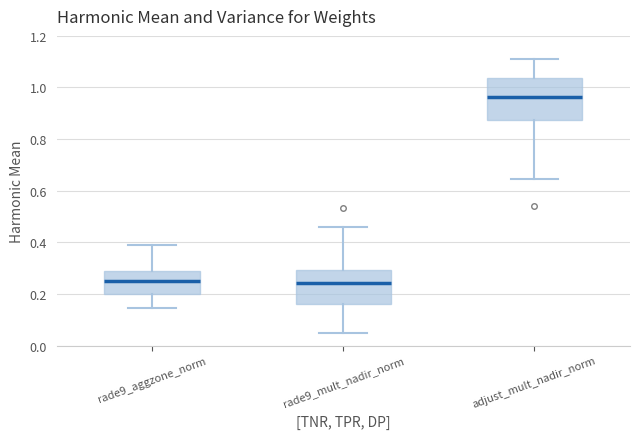

Comparing the boxes themselves (not the whiskers), which one is the tallest?

adjust_mult_nadir_norm